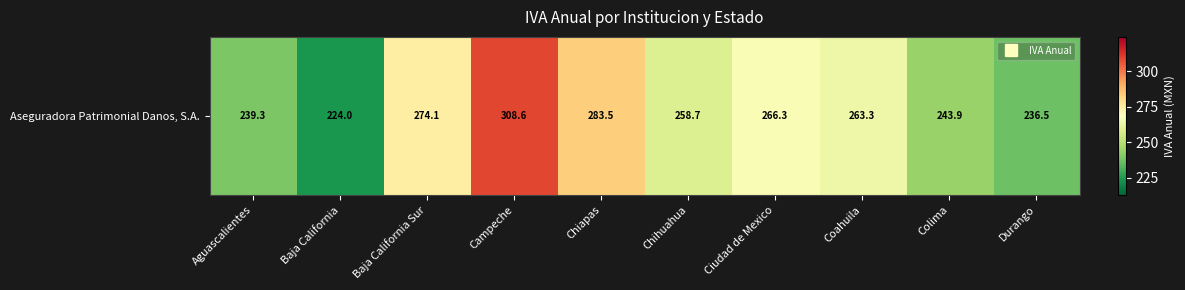

The chart shows a value of 266.3 at Ciudad de Mexico. True or false?

True